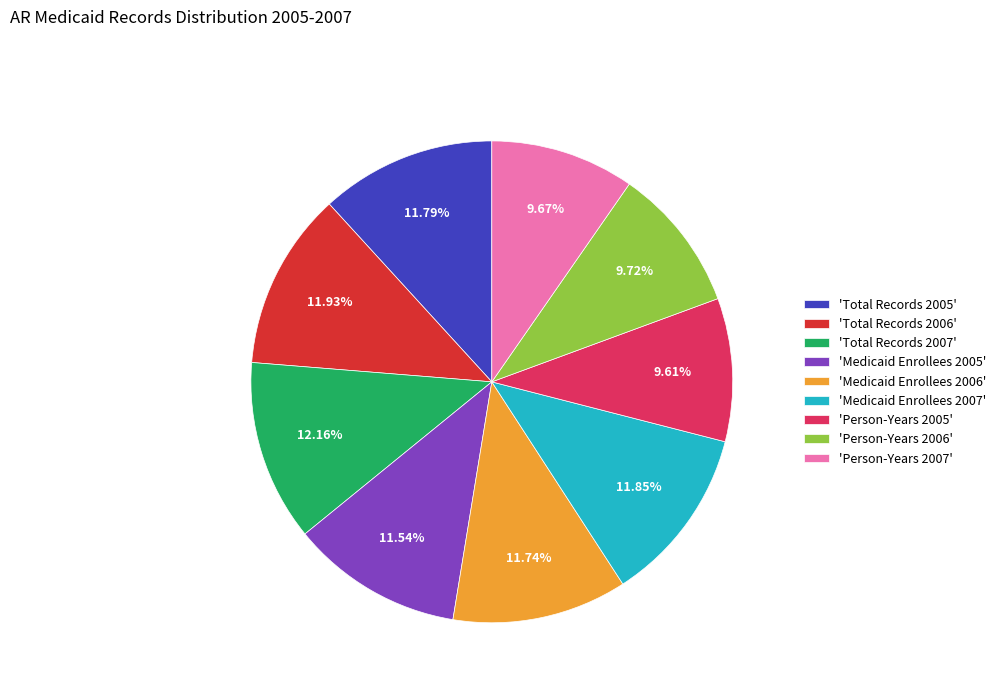

Does any single category account for the majority?

No